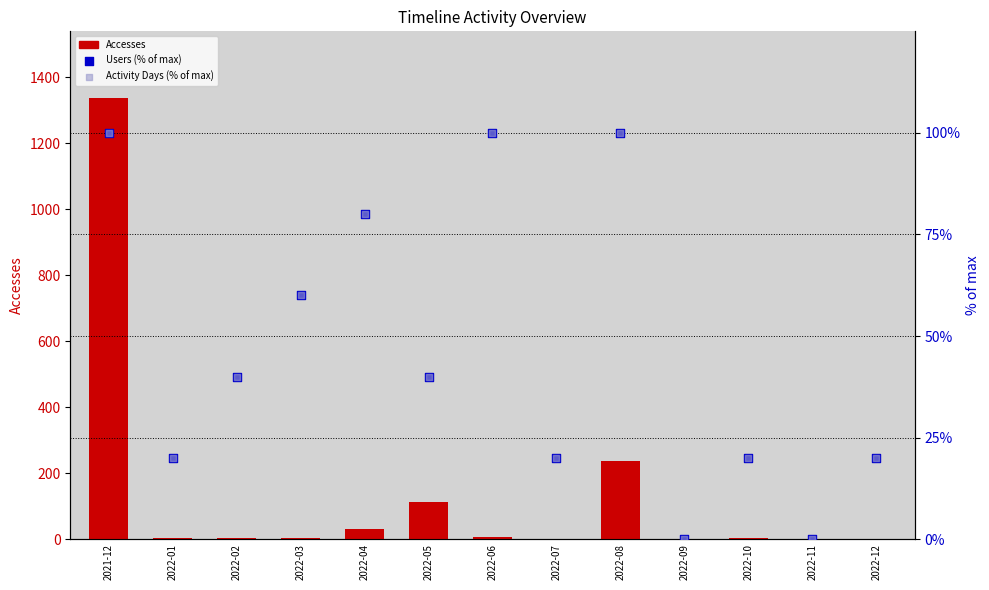

At which category is the sum across all series the highest?

2021-12